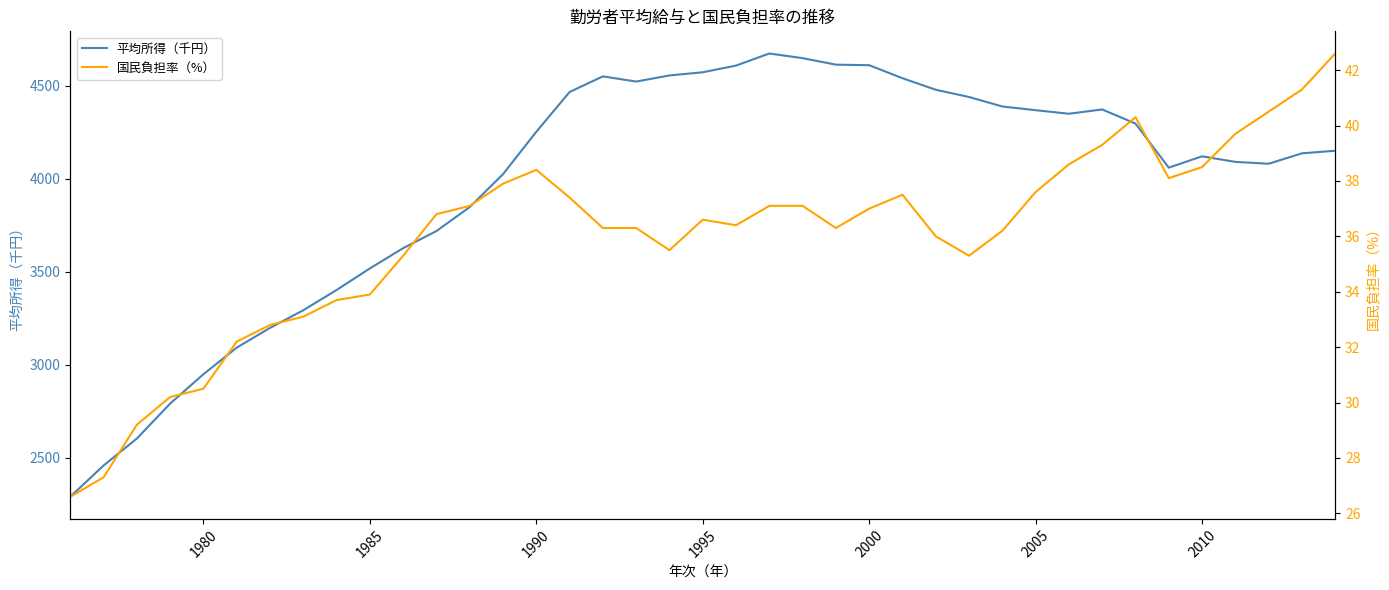

Where does the 平均所得（千円） series first go above 4150?

1990